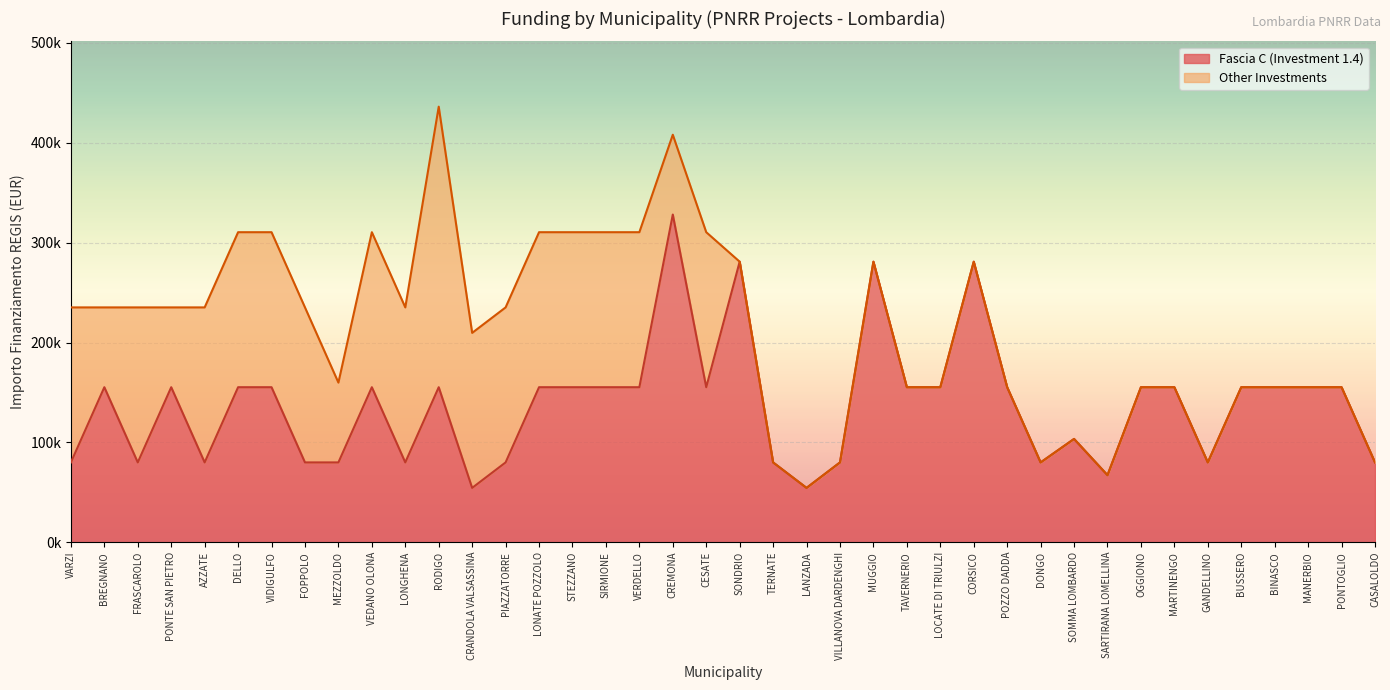

What is the difference between the values at TERNATE and BINASCO?

75312